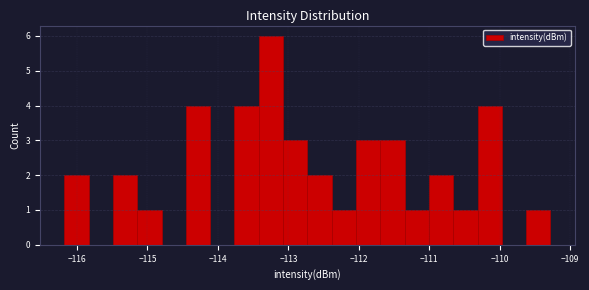

Around what value on the x-axis is the tallest bar? Give the approximate position of its centre, as read against the axis.

-113.2